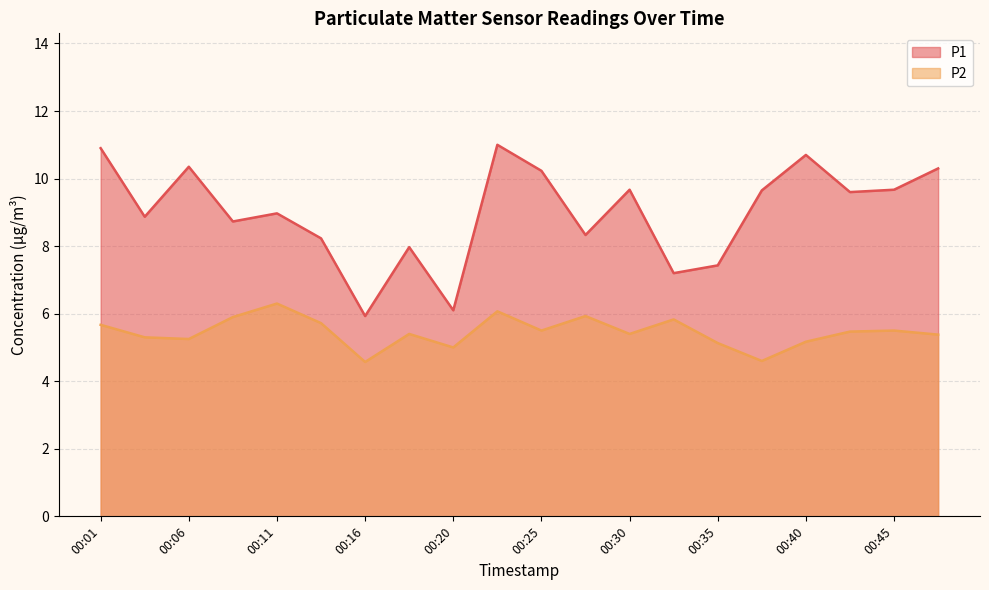

Which series has the largest range (max minus min)?

P1